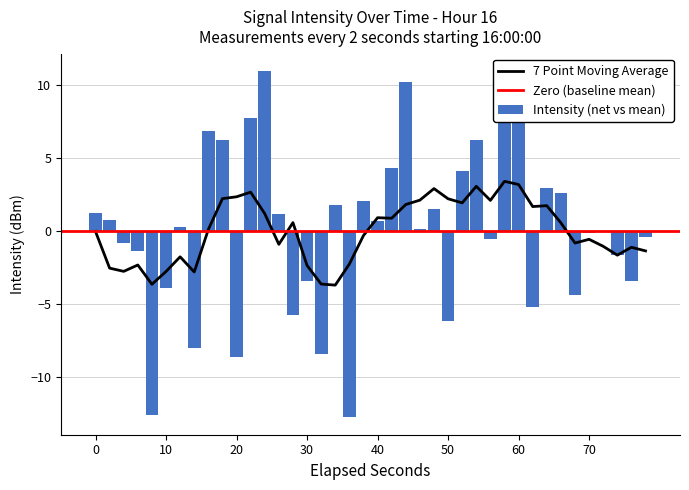

What is the value of the 7th bar from the left?

0.3